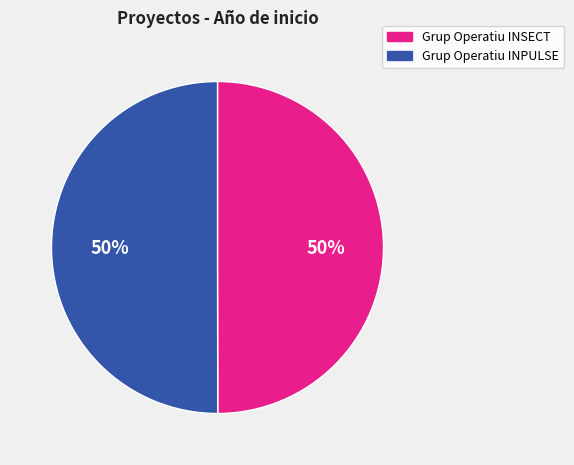

To the nearest percent, what is the combined percentage of Grup Operatiu INPULSE and Grup Operatiu INSECT?

100%